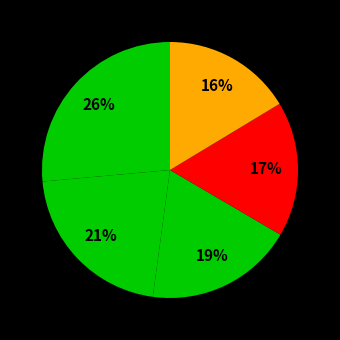

How many segments does this pie chart have?

5